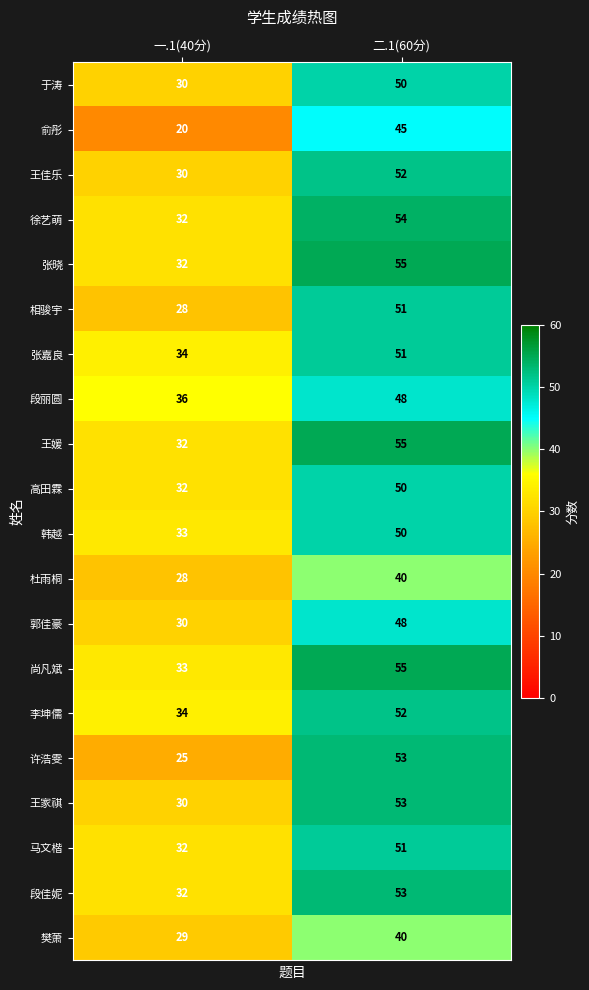

List the labels in order of 徐艺萌 value, largest first.

二.1(60分), 一.1(40分)